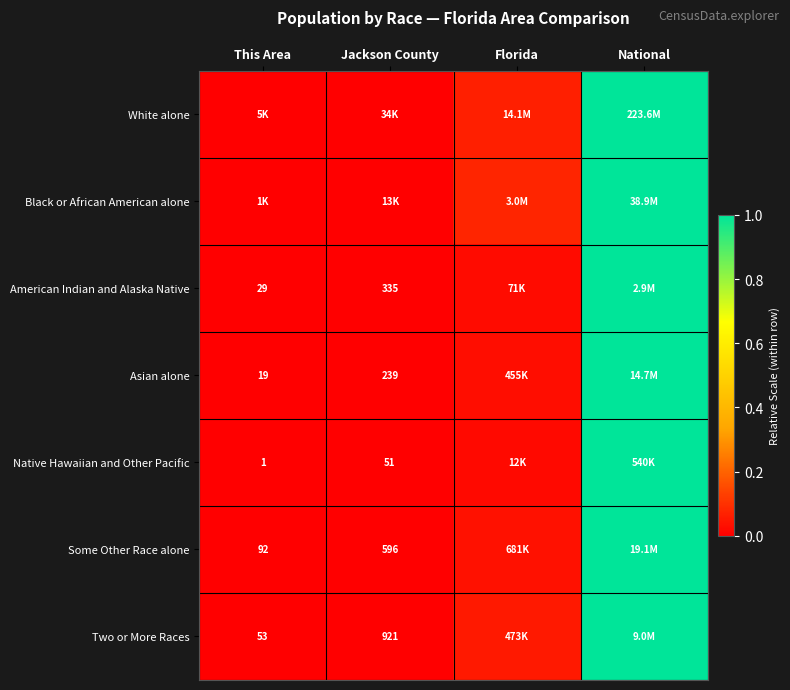

Between This Area and National, which is larger?

National